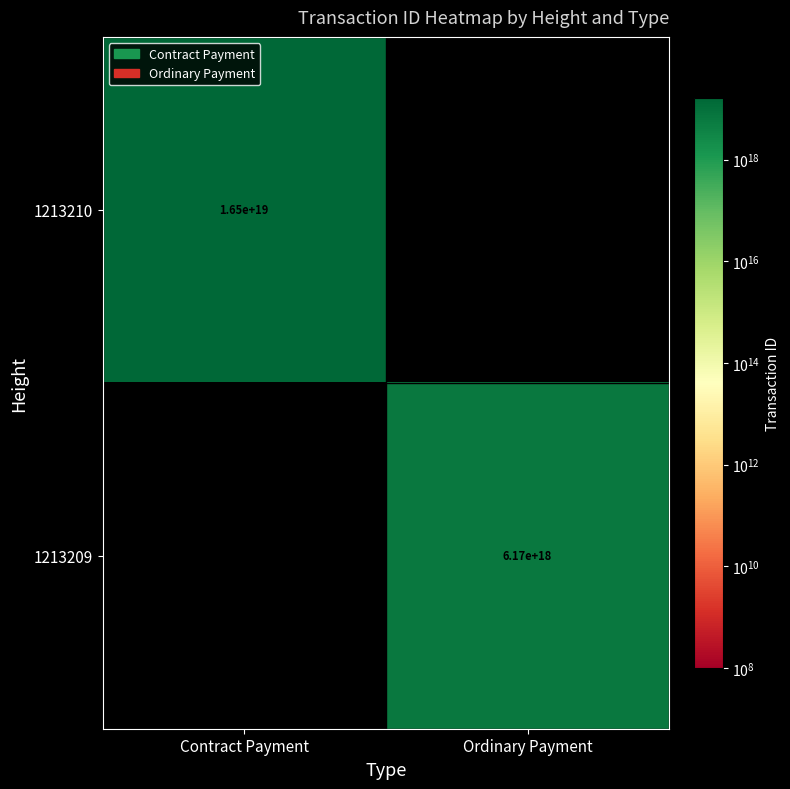

Is it true that 1213209 equals 9767812570505072640 at Ordinary Payment?

False